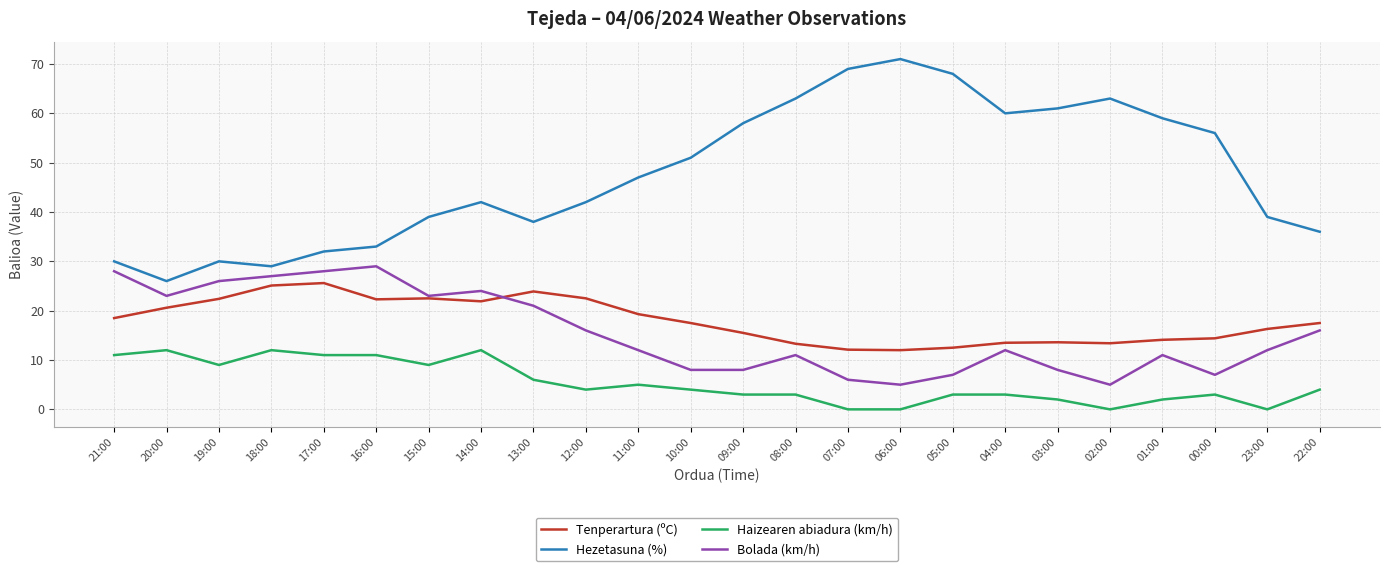

At which category does Haizearen abiadura (km/h) reach its first local valley?

19:00